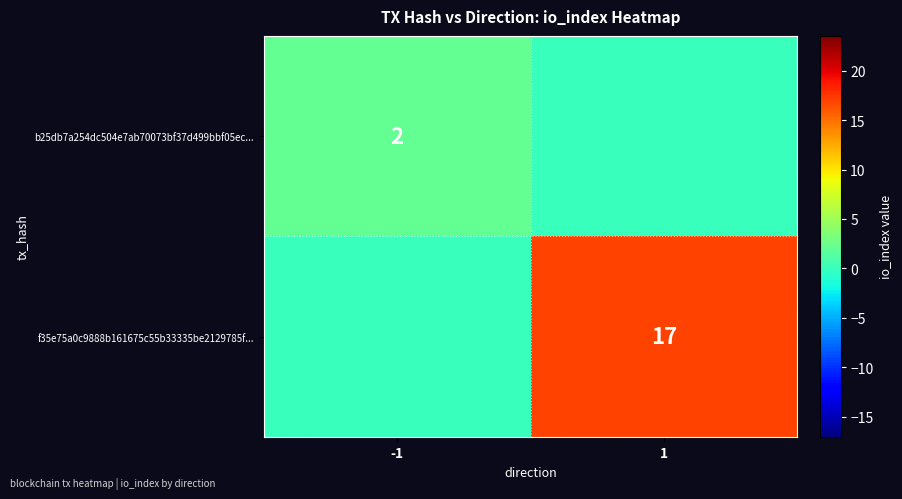

The b25db7a254dc504e7ab70073bf37d499bbf05ec... series shows 3 at -1. True or false?

False